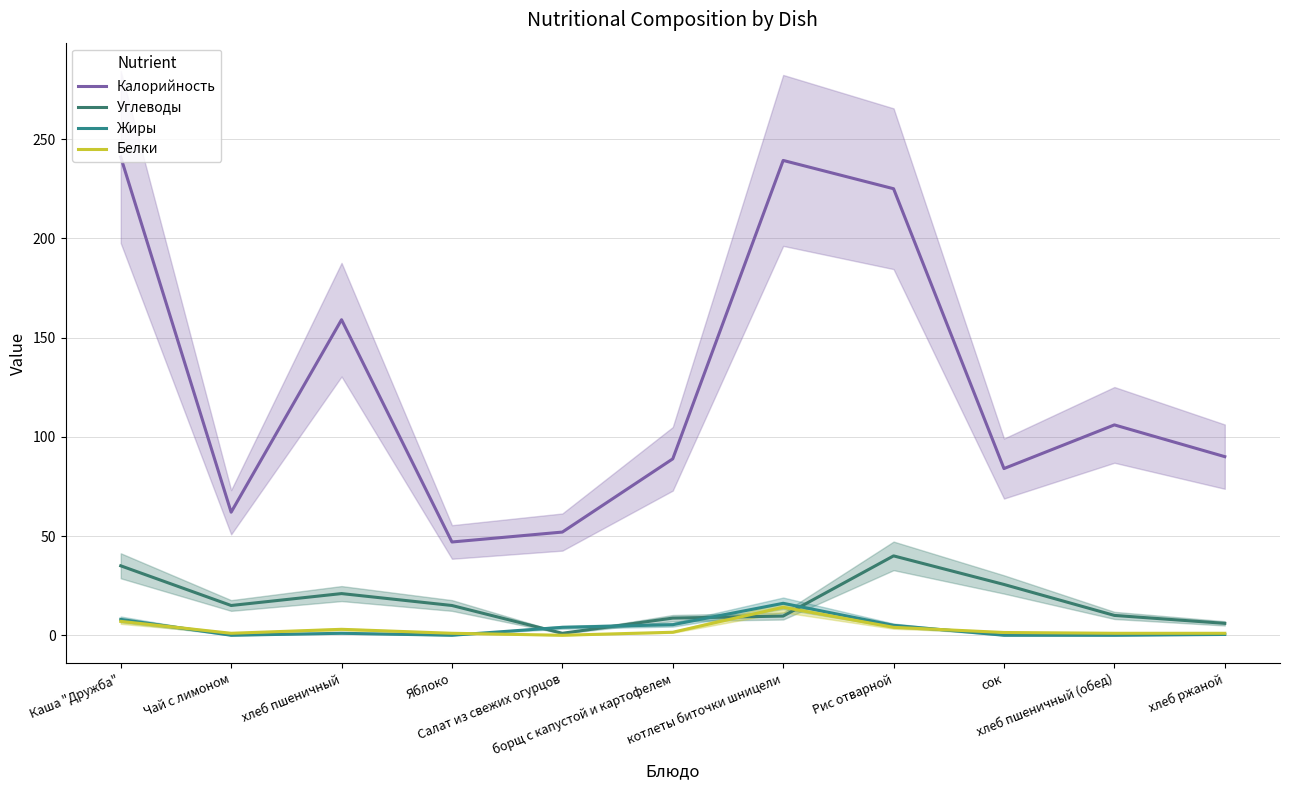

True or false: Углеводы and Калорийность intersect in this chart.

False